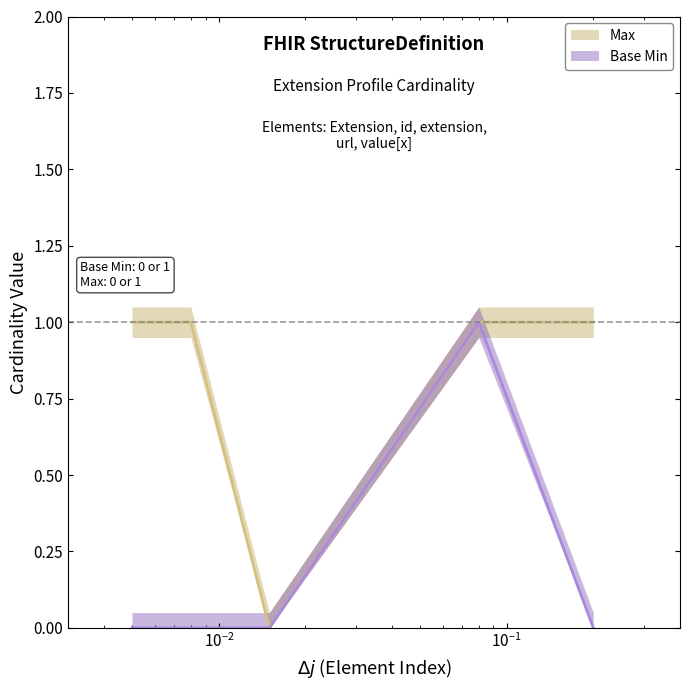

Is the value of Base Min at Extension.value[x] greater than the value of Max at Extension.url?

No